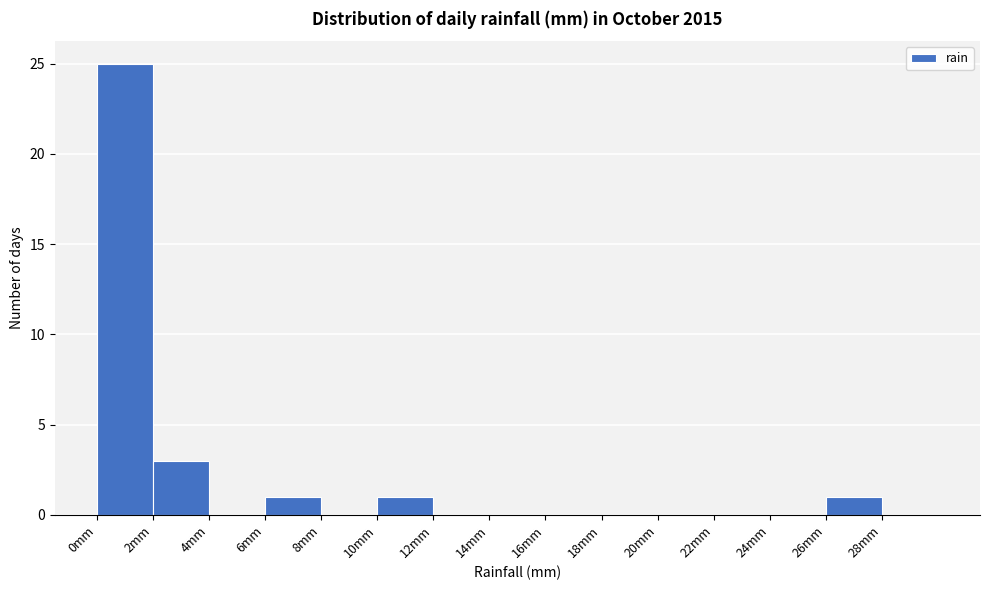

Reading left to right, transcribe this chart: for each bar, give the range it covers on the x-axis and its height. The values are not printed on the chart, so give them approximately, as read against the axis.

0 to 2: 25
2 to 4: 3
4 to 6: 0
6 to 8: 1
8 to 10: 0
10 to 12: 1
12 to 14: 0
14 to 16: 0
16 to 18: 0
18 to 20: 0
20 to 22: 0
22 to 24: 0
24 to 26: 0
26 to 28: 1
28 to 30: 0